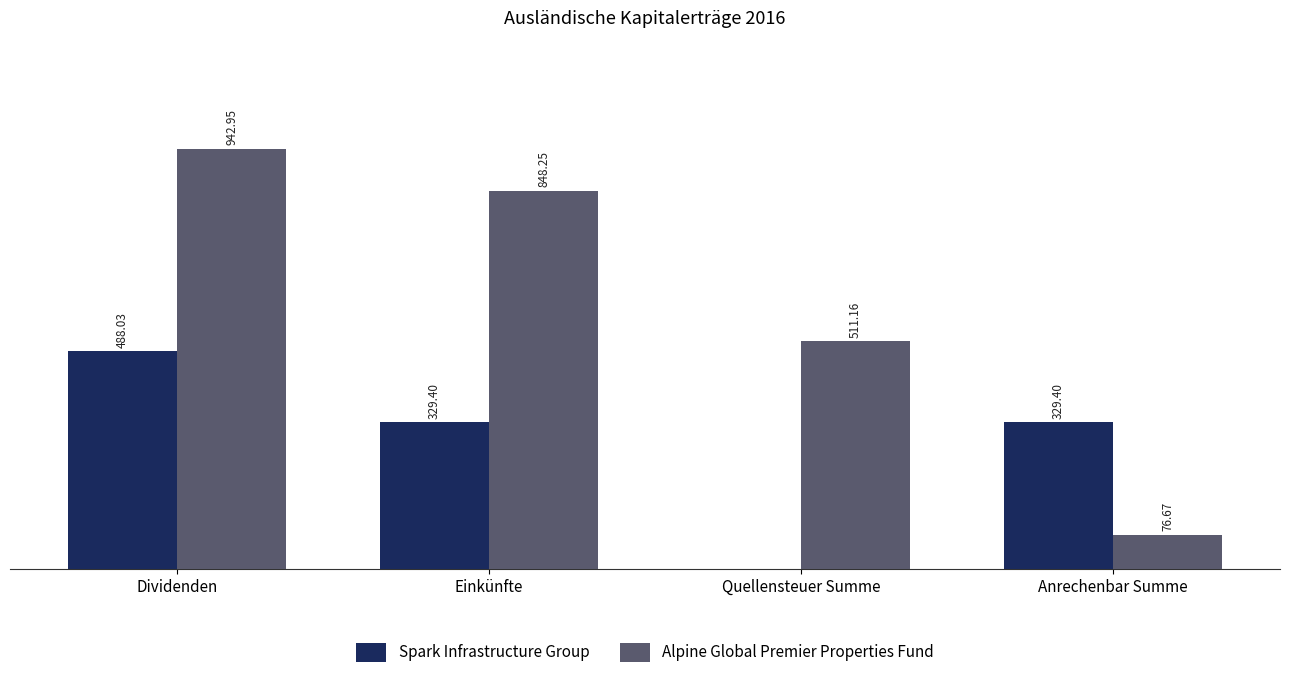

At which category is the sum across all series the highest?

Dividenden